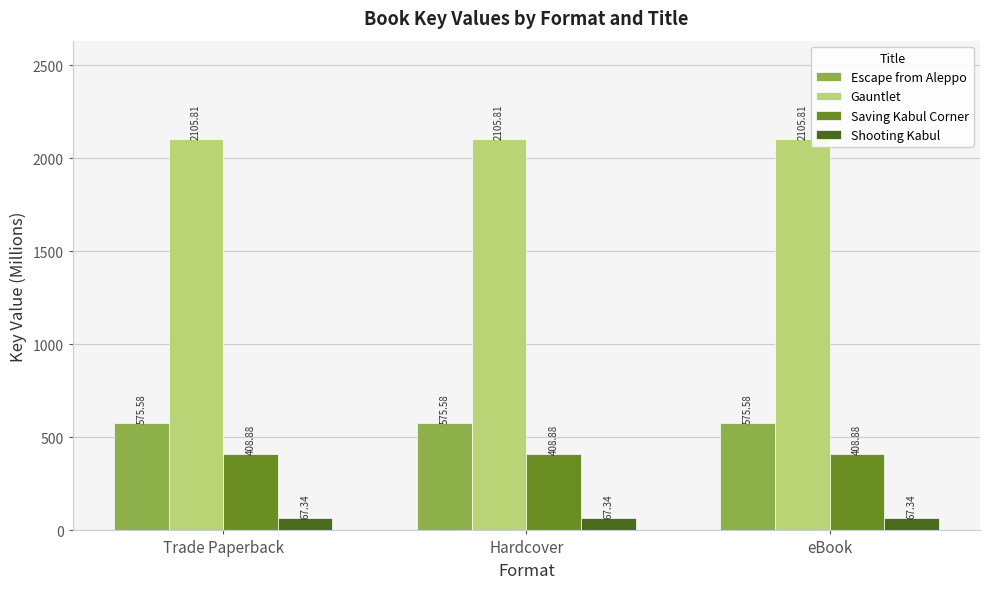

Which series has the largest total across all categories?

Gauntlet